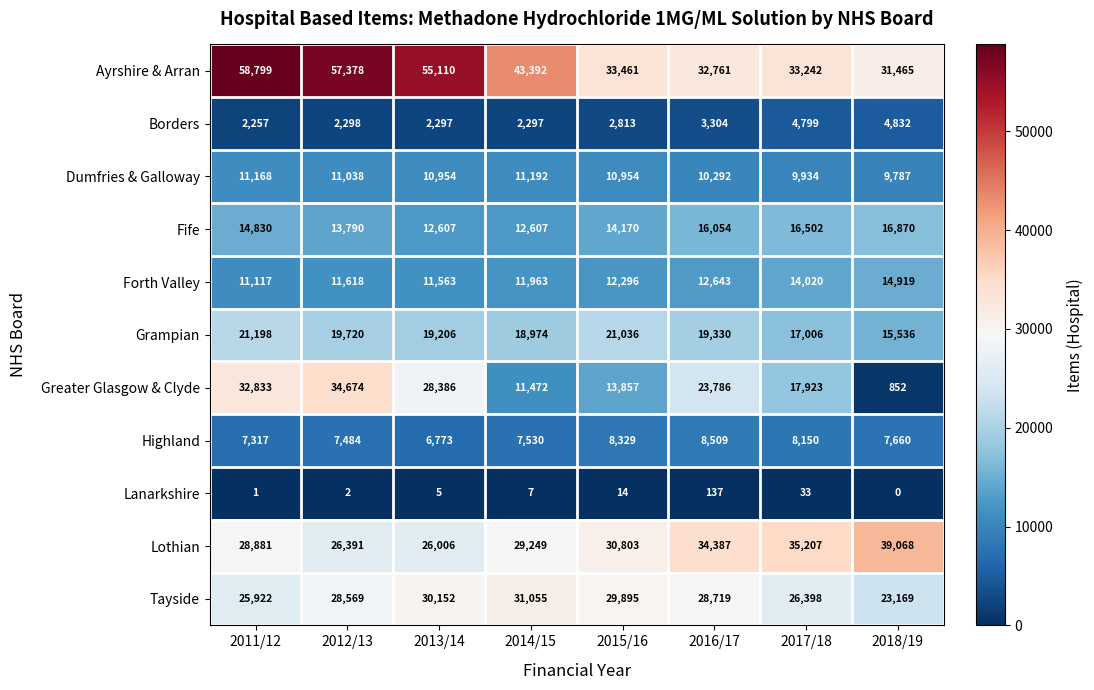

Which series has the largest total across all categories?

Ayrshire & Arran